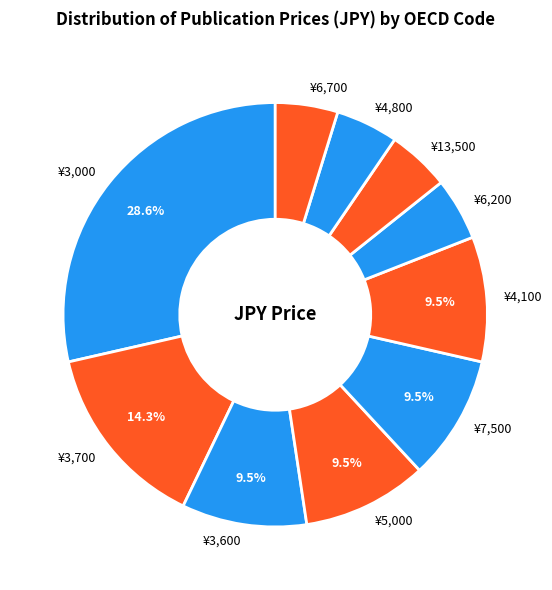

Do ¥6,700 and ¥6,200 together represent more than half of the pie?

No